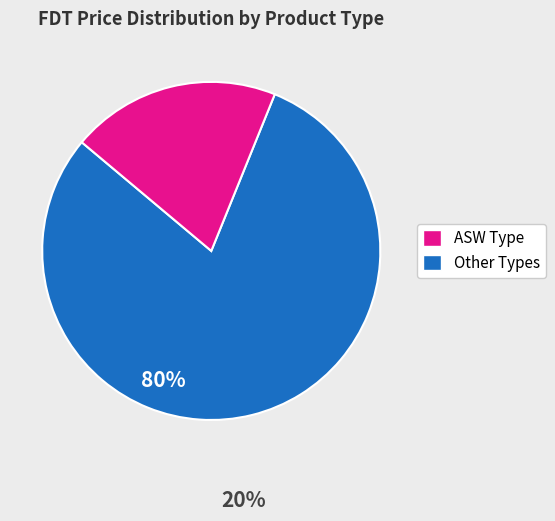

Is there a majority slice in this chart?

Yes